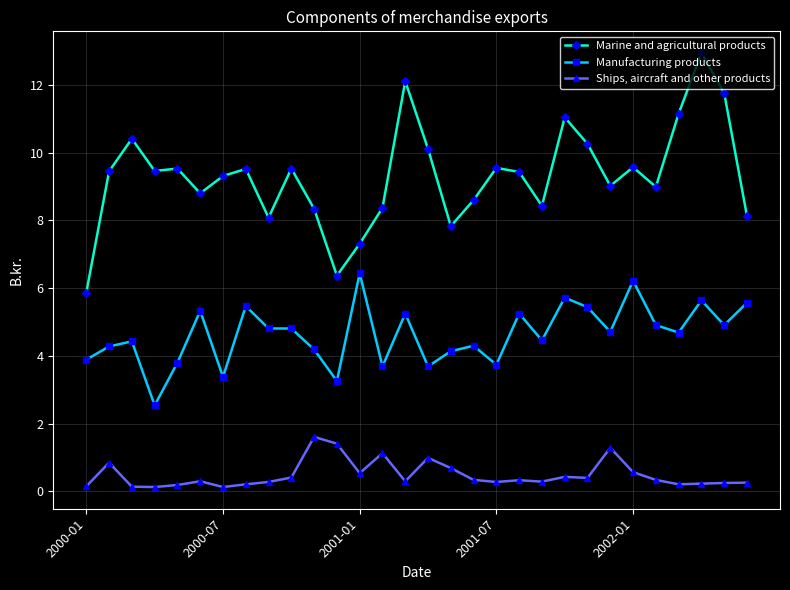

What is the value of the Marine and agricultural products point at the 24th from the left?

9.0